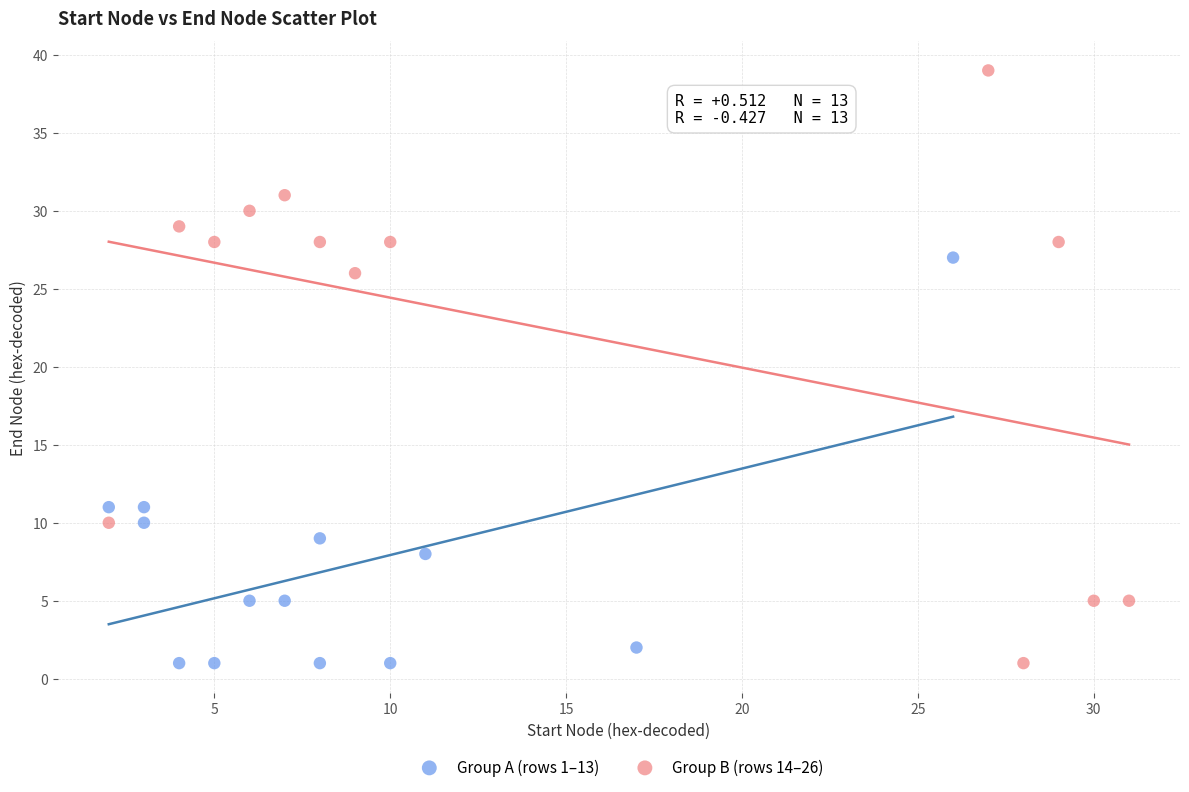

Which series has the largest Y range (max minus min)?

Group B (rows 14–26)